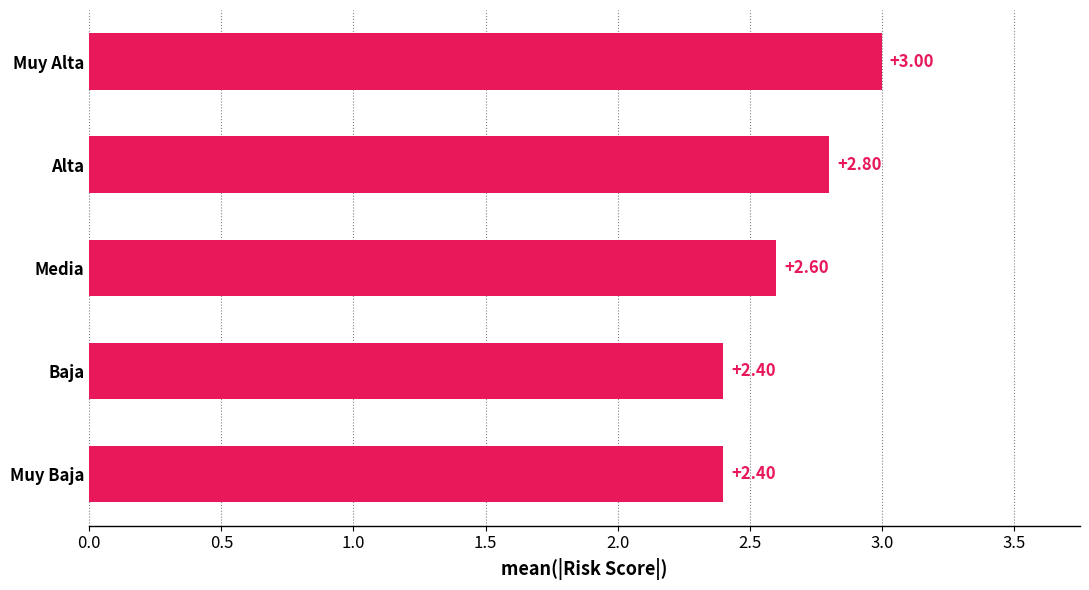

What is the sum of the values at Muy Baja and Muy Alta?

5.4